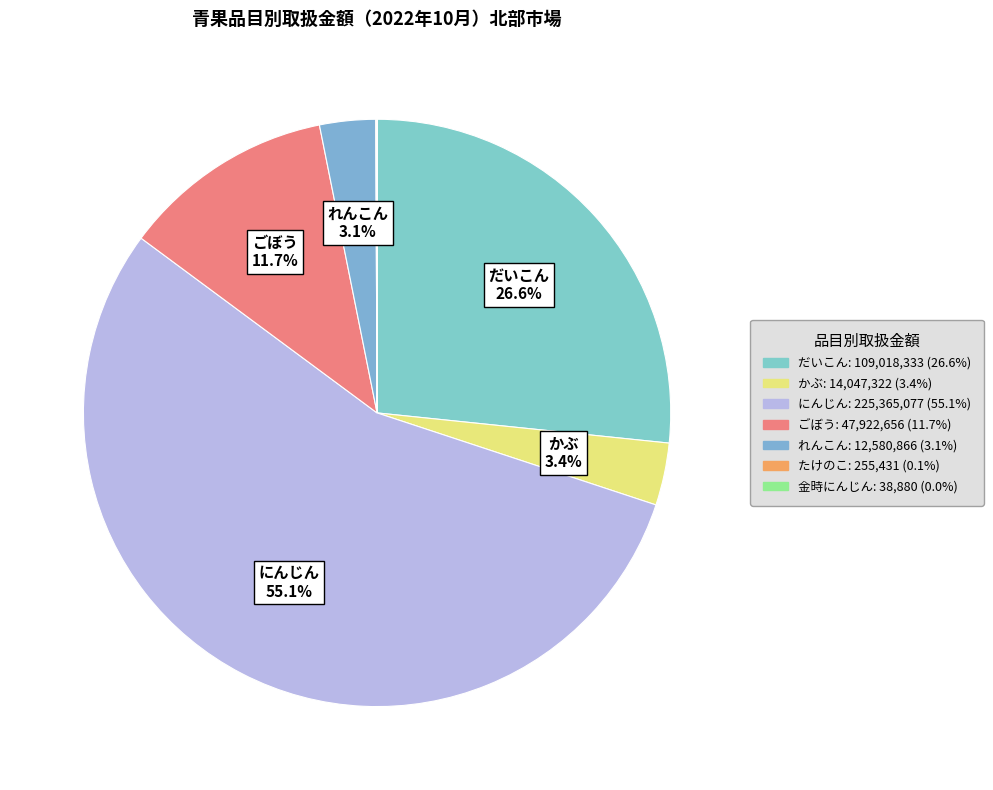

What is the ratio of the value at れんこん to the value at にんじん?

0.1